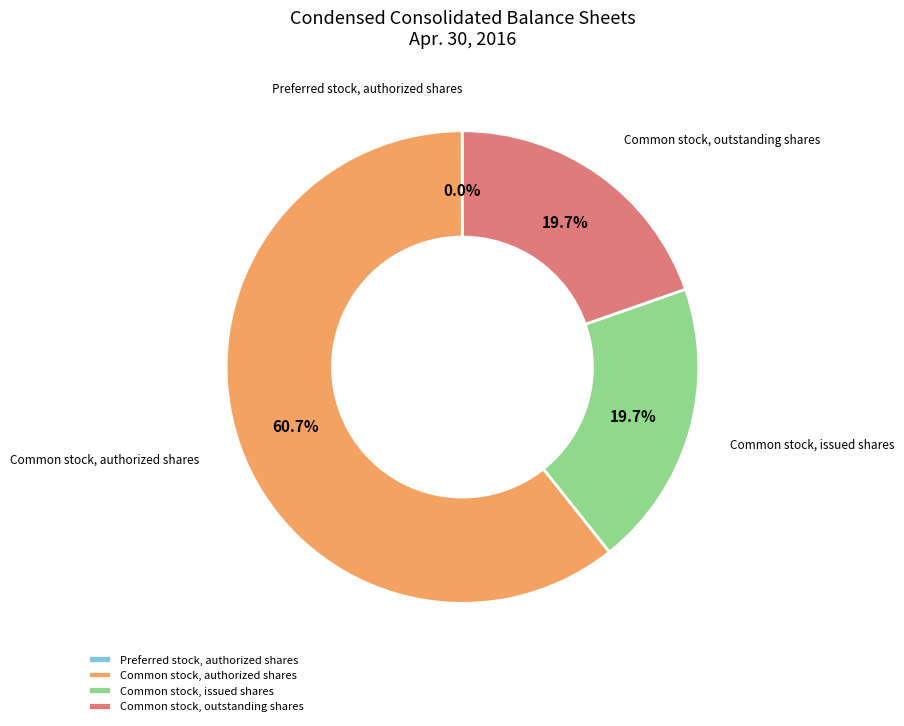

How much of the chart is everything except Common stock, issued shares?

80.3%